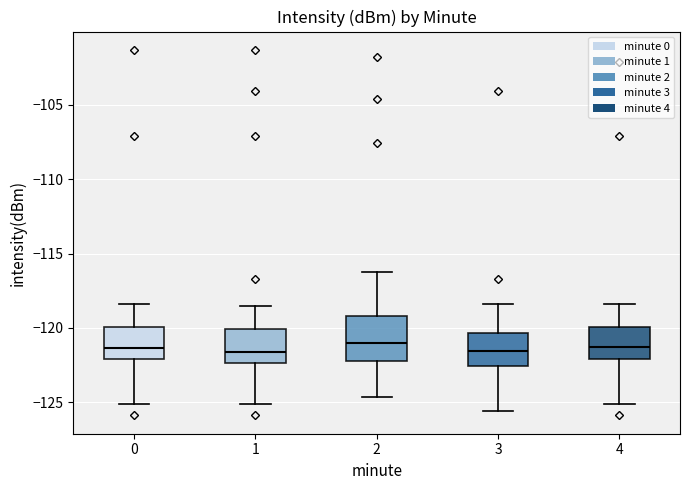

Reading left to right, transcribe this box plot: for each box, give where its median line is, the range the box spans, and where its two whiskers end, as read against the y-axis. The values are not printed on the chart, so give them approximately, as read against the axis.

0: median -121.5, box -122.0 to -120.0, whiskers -125.0 to -118.5
1: median -121.5, box -122.5 to -120.0, whiskers -125.0 to -118.5
2: median -121.0, box -122.0 to -119.0, whiskers -124.5 to -116.0
3: median -121.5, box -122.5 to -120.5, whiskers -125.5 to -118.5
4: median -121.5, box -122.0 to -120.0, whiskers -125.0 to -118.5